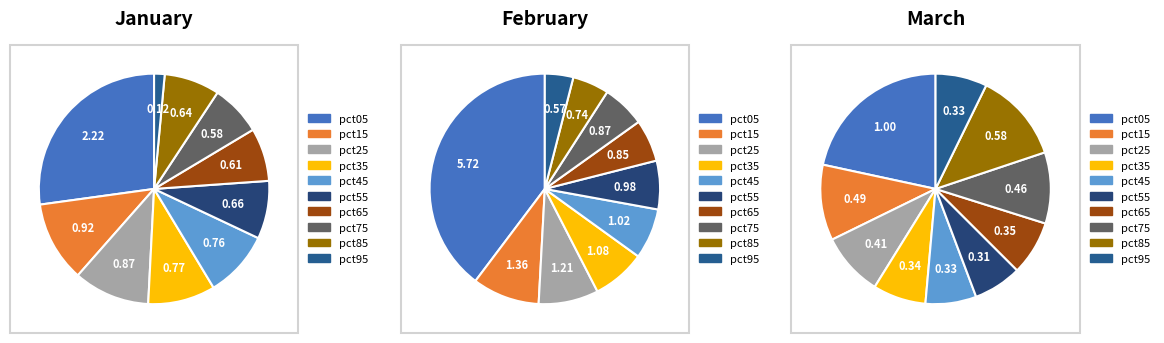

Does any single category account for the majority?

No